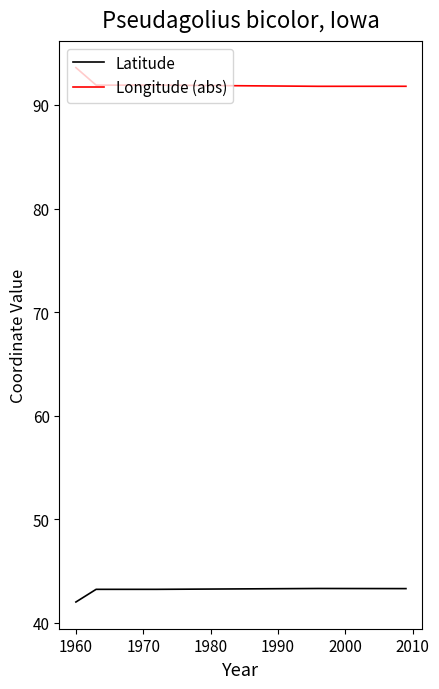

What is the value of the Latitude point at the 8th from the left?

43.3